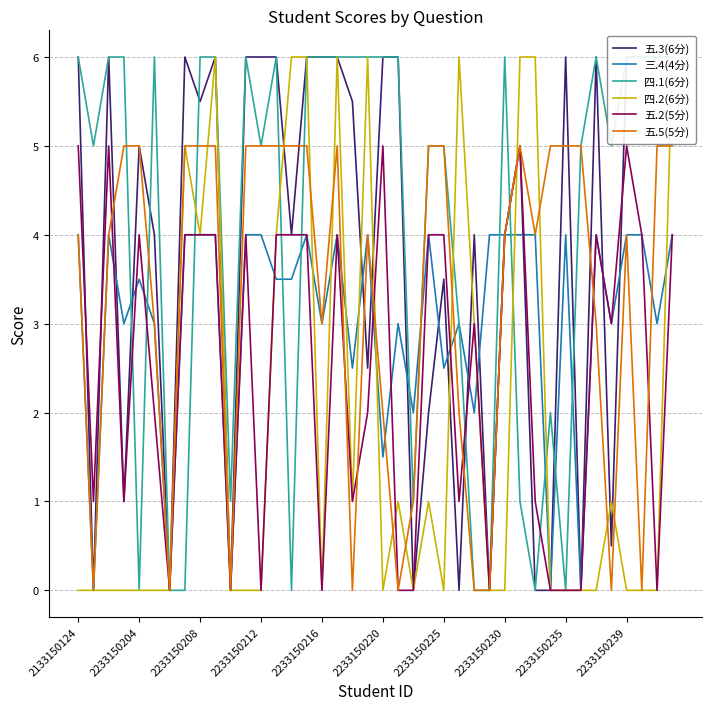

Does the chart have visible grid lines?

Yes